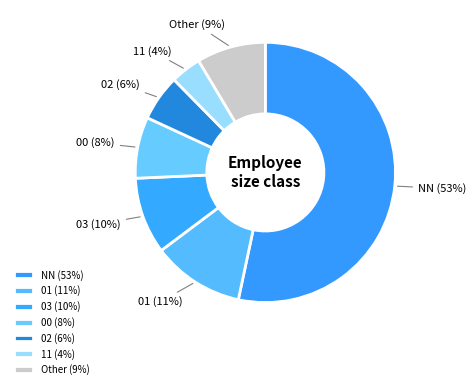

Do 11 and NN together represent more than half of the pie?

Yes